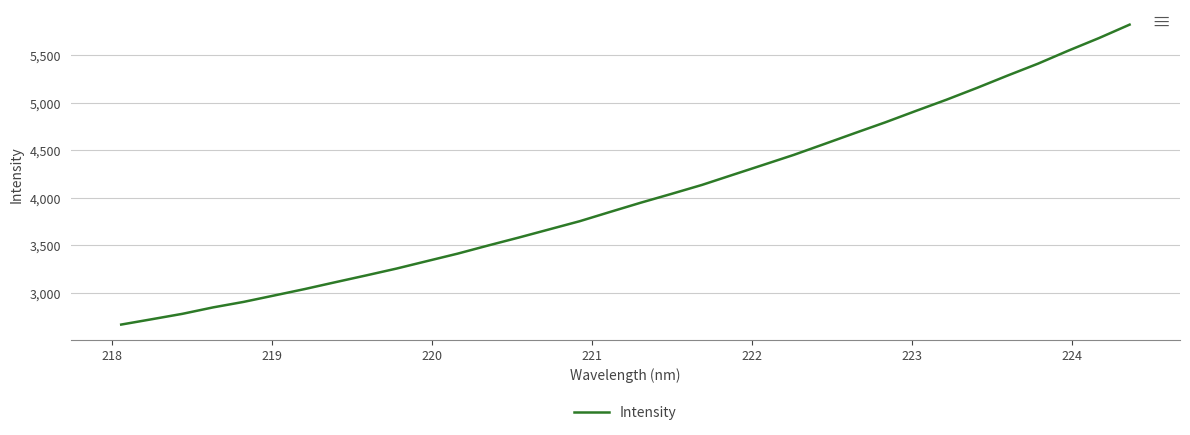

What is the smallest value displayed?

2668.9